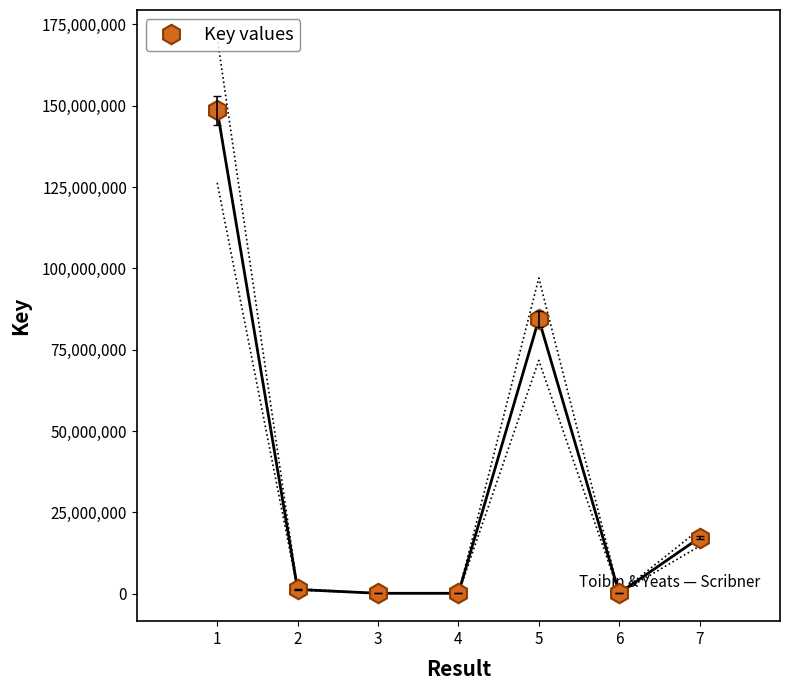

True or false: there are more than 0 points higher than both neighbors.

True